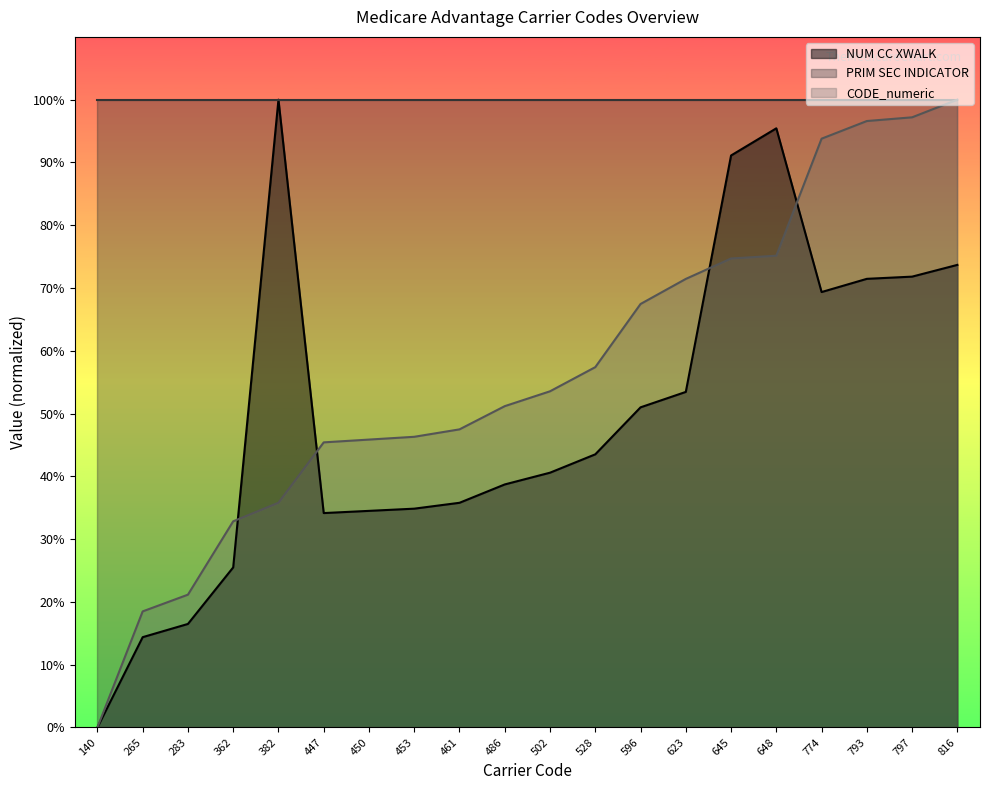

Which has a higher value, 362 or 486?

486